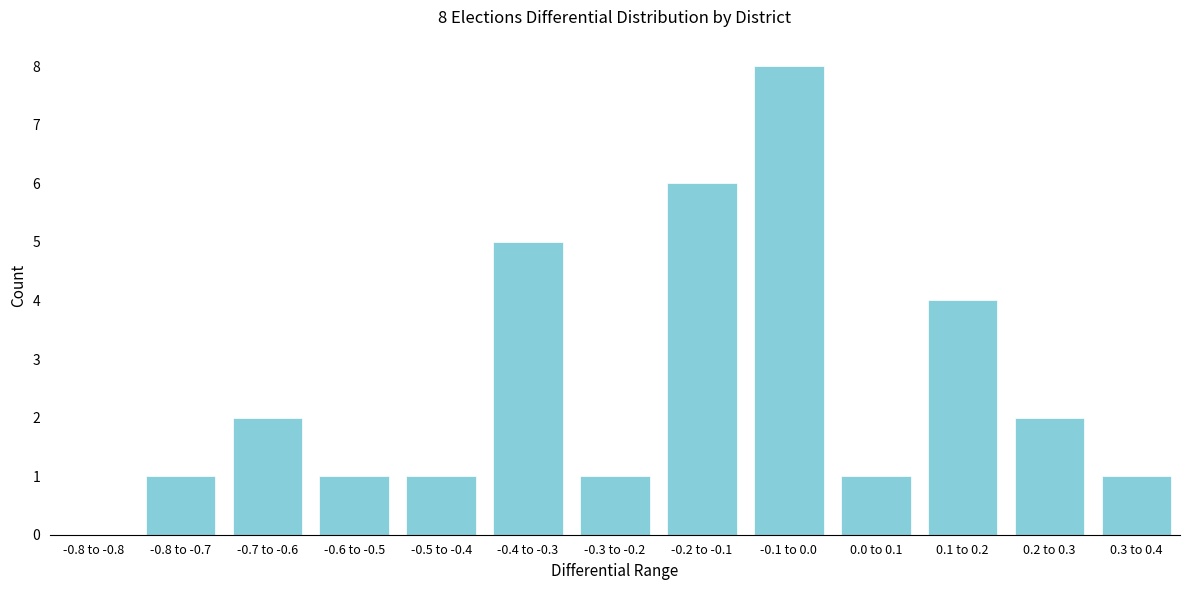

Reading left to right, extract all data points from this chart.

-0.8 to -0.8=0	-0.8 to -0.7=1	-0.7 to -0.6=2	-0.6 to -0.5=1	-0.5 to -0.4=1	-0.4 to -0.3=5	-0.3 to -0.2=1	-0.2 to -0.1=6	-0.1 to 0.0=8	0.0 to 0.1=1	0.1 to 0.2=4	0.2 to 0.3=2	0.3 to 0.4=1